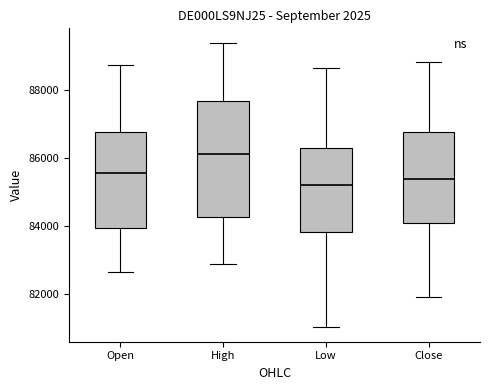

Where is the upper edge of the box for High on the y-axis? The values are not printed on the chart, so give them approximately, as read against the axis.

87600